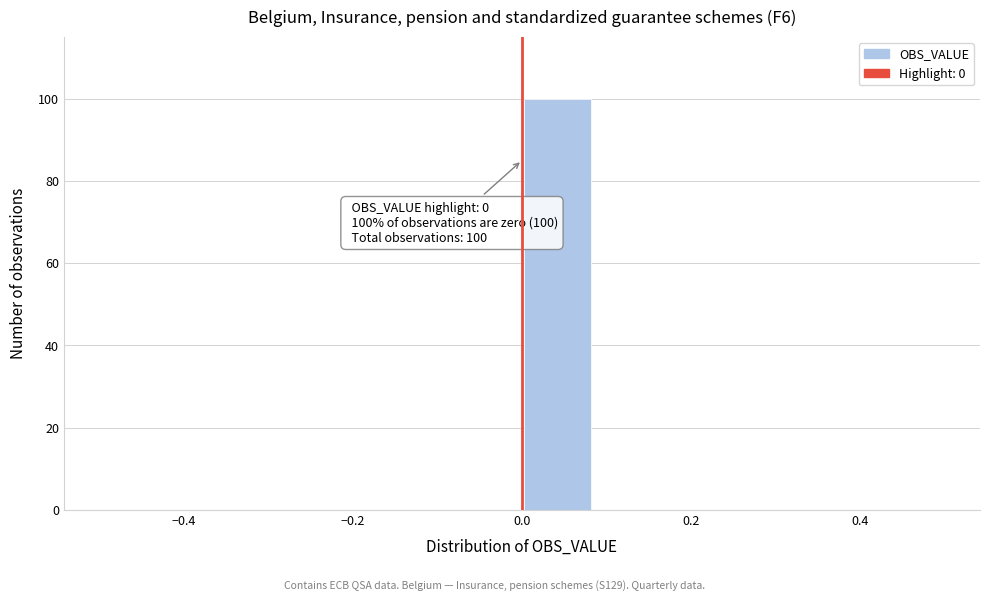

Which range on the x-axis has the tallest bar?

0.00 to 0.08